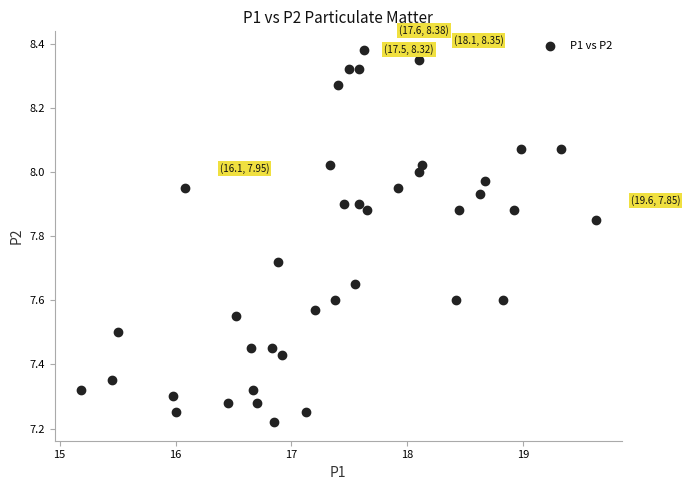

What is the range of Y values (max minus min)?

1.2